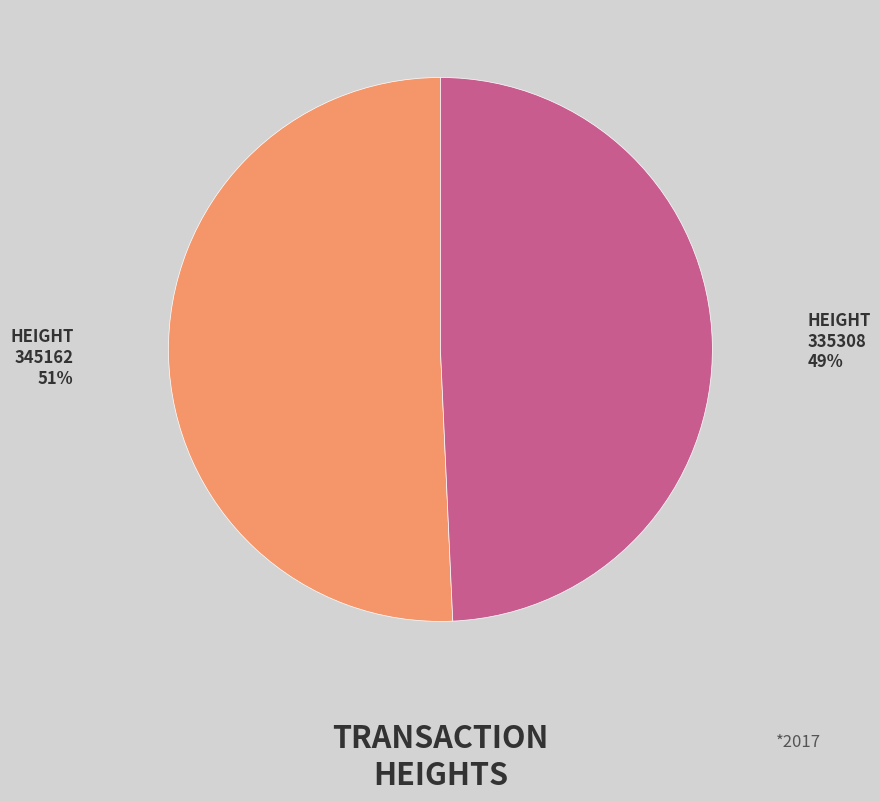

The 345162 slice represents 56% of the pie. True or false?

False